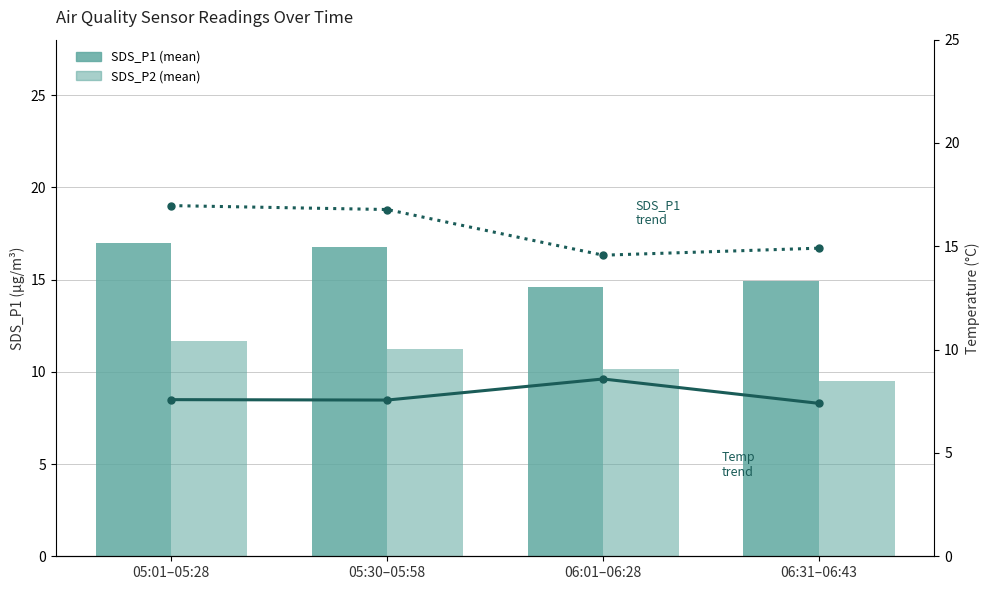

At which label does Temp trend reach its peak?

06:01–06:28